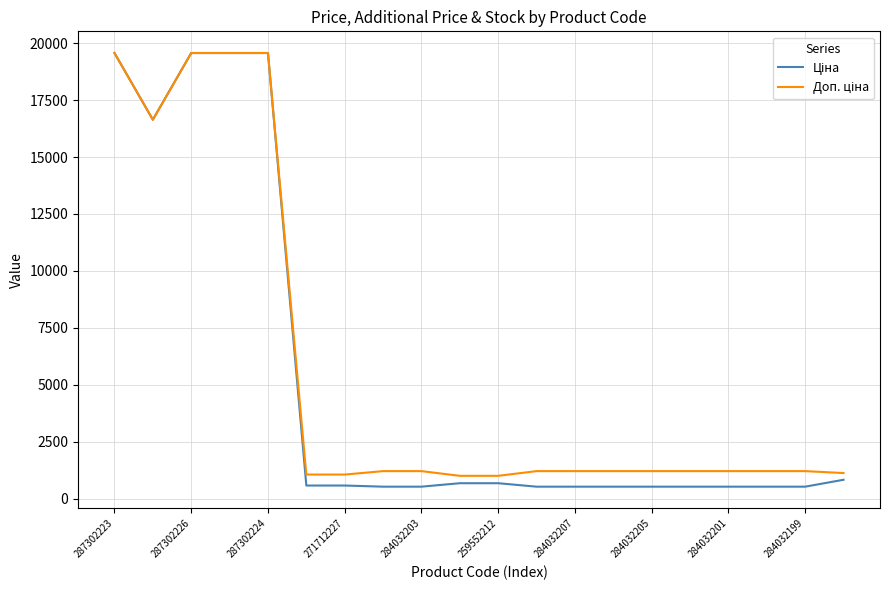

How many lines are shown in the chart?

2